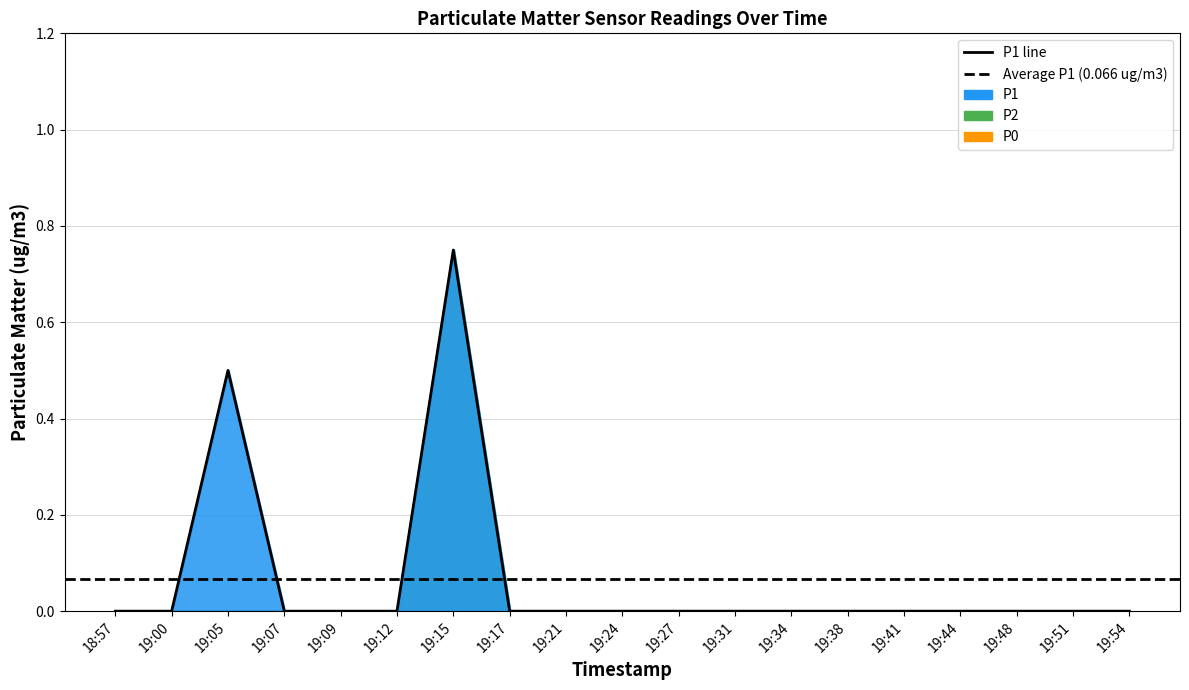

At which category does the chart reach its minimum across all series?

18:57